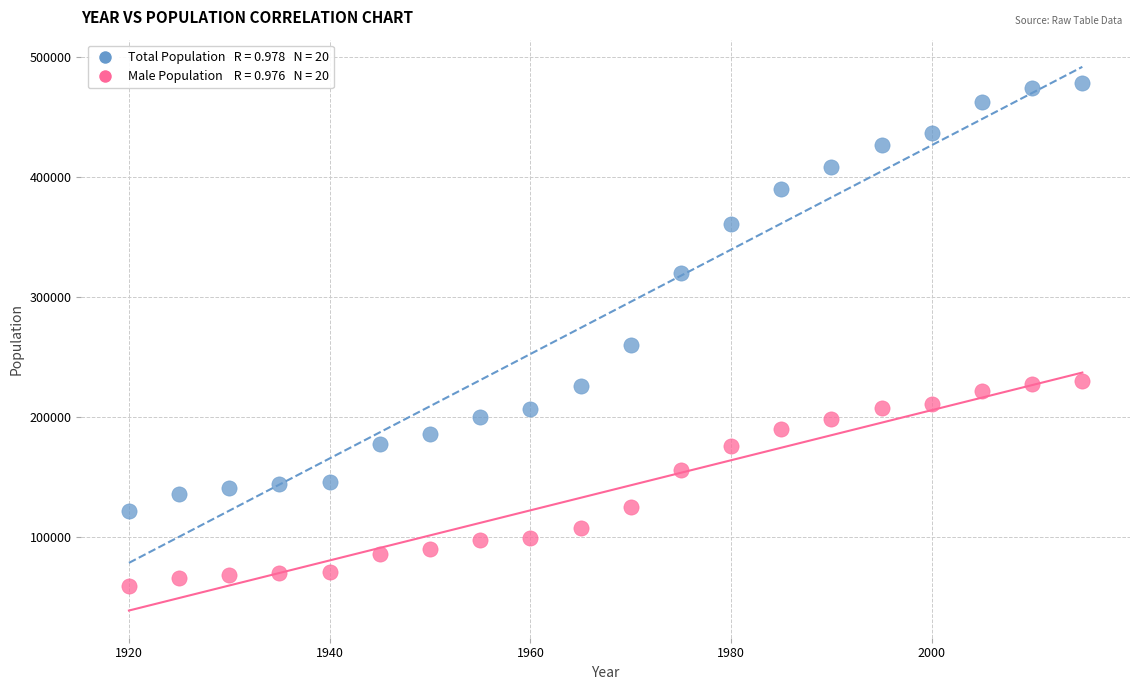

Across all data points, what is the range of X values (max minus min)?

95